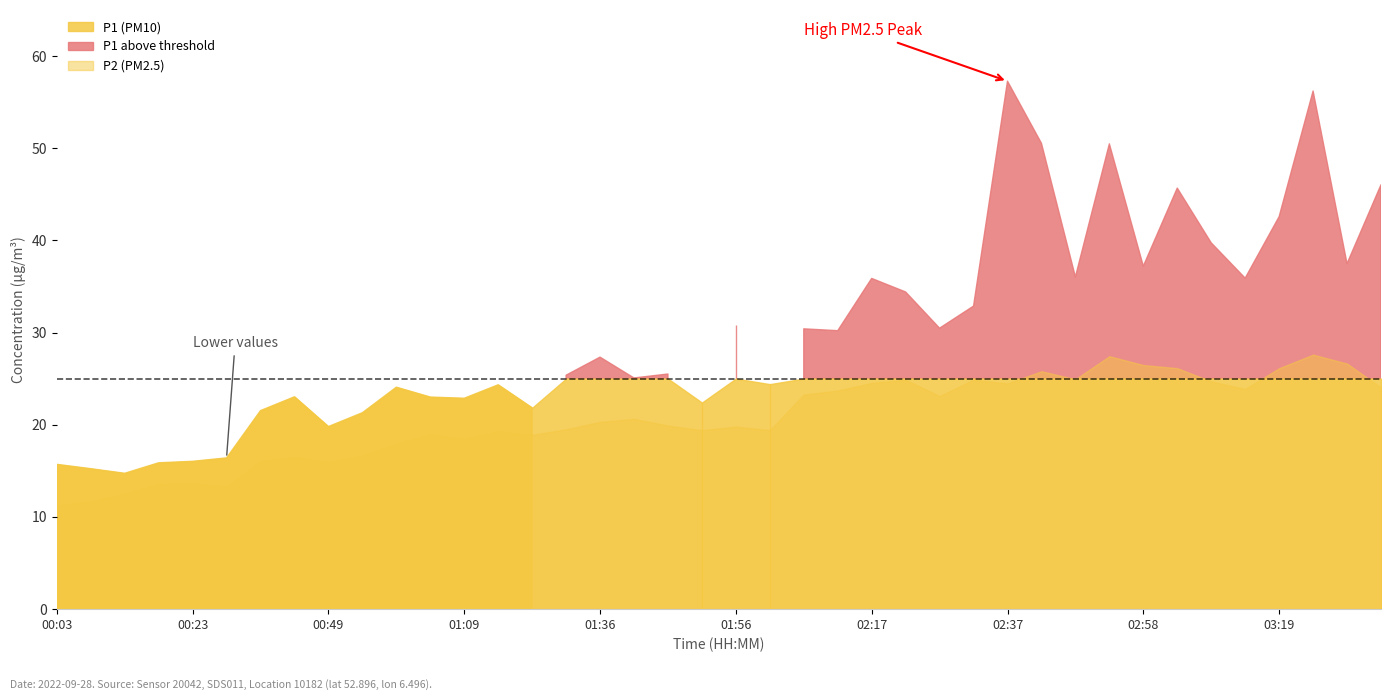

Reading left to right, transcribe all the data shown in this chart.

P1: 15.7	15.2	14.7	15.9	16.0	16.4	21.5	23.0	19.8	21.3	24.1	23.0	22.9	24.3	21.8	25.4	27.3	25.1	25.5	22.4	30.8	24.4	30.4	30.2	35.9	34.4	30.5	32.9	57.3	50.5	36.0	50.5	37.2	45.7	39.7	35.9	42.6	56.2	37.5	46.0
P2: 11.3	11.7	12.5	13.6	13.7	13.3	16.1	16.5	15.9	16.7	17.9	19.0	18.5	19.3	18.9	19.5	20.3	20.6	19.9	19.4	19.8	19.4	23.3	23.7	24.5	24.9	23.1	24.9	24.5	25.8	24.9	27.4	26.5	26.1	24.7	23.9	26.1	27.6	26.6	24.0